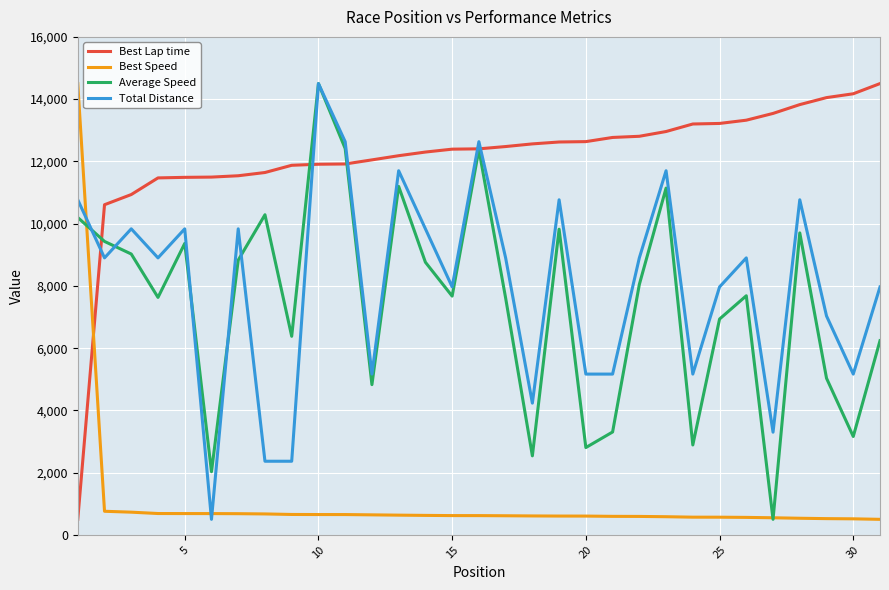

What is the minimum value shown in the chart?

500.0